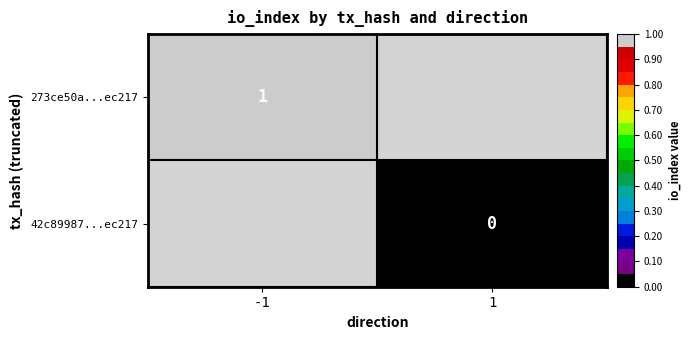

The value of 273ce50a...ec217 at -1 is 1. True or false?

True